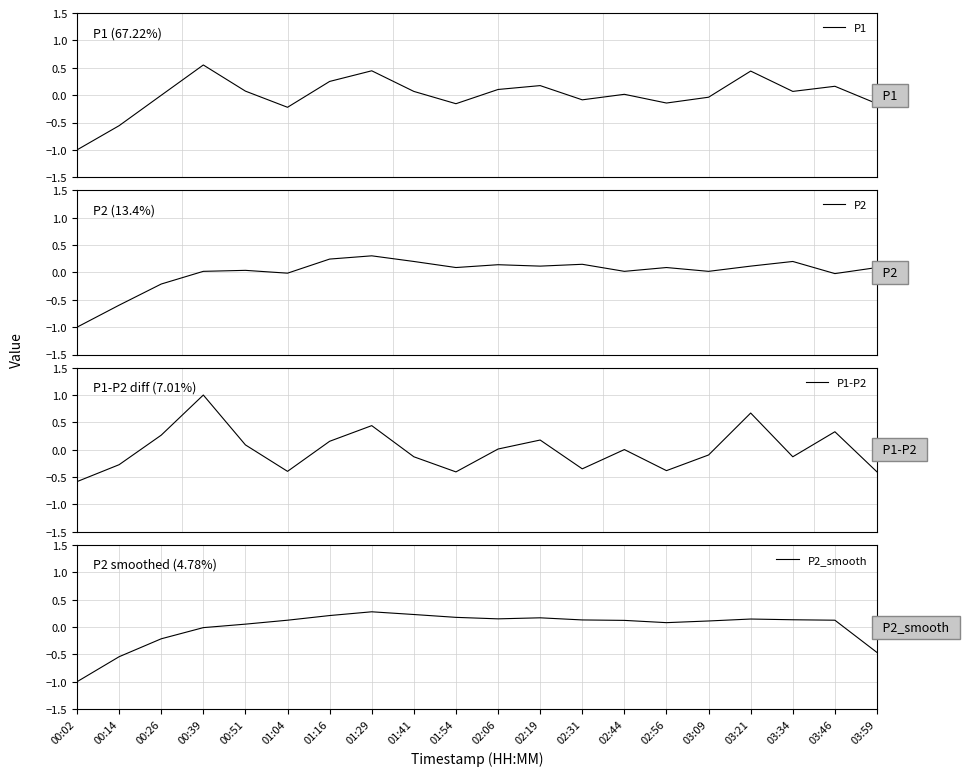

True or false: P1-P2 has a value of 0.3 at 01:29.

False